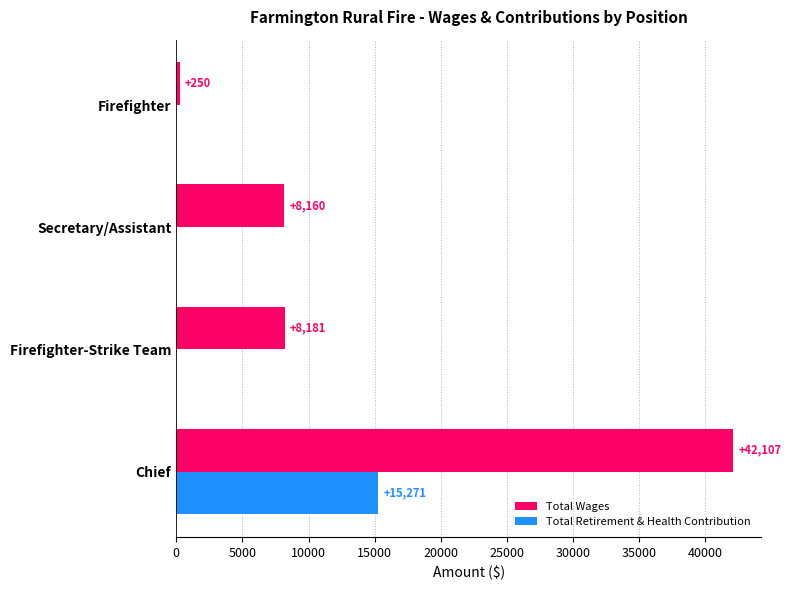

How many Total Retirement & Health Contribution values are between 0 and 15271?

4